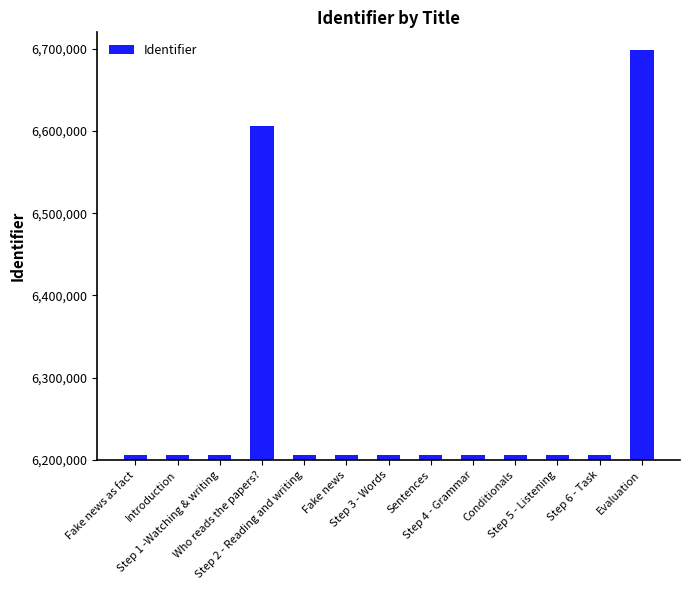

What is the smallest value displayed?

6206478